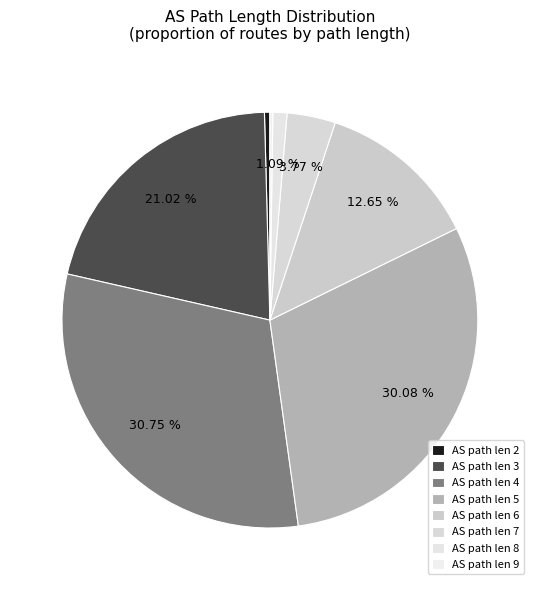

Which category has the biggest portion of the pie?

4